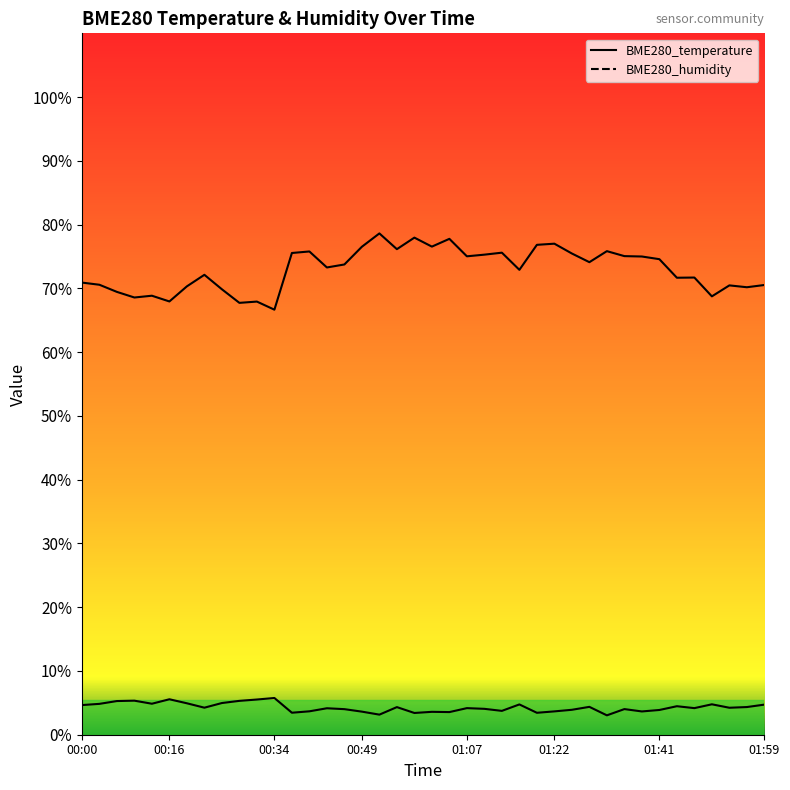

What is the minimum value shown in the chart?

3.0